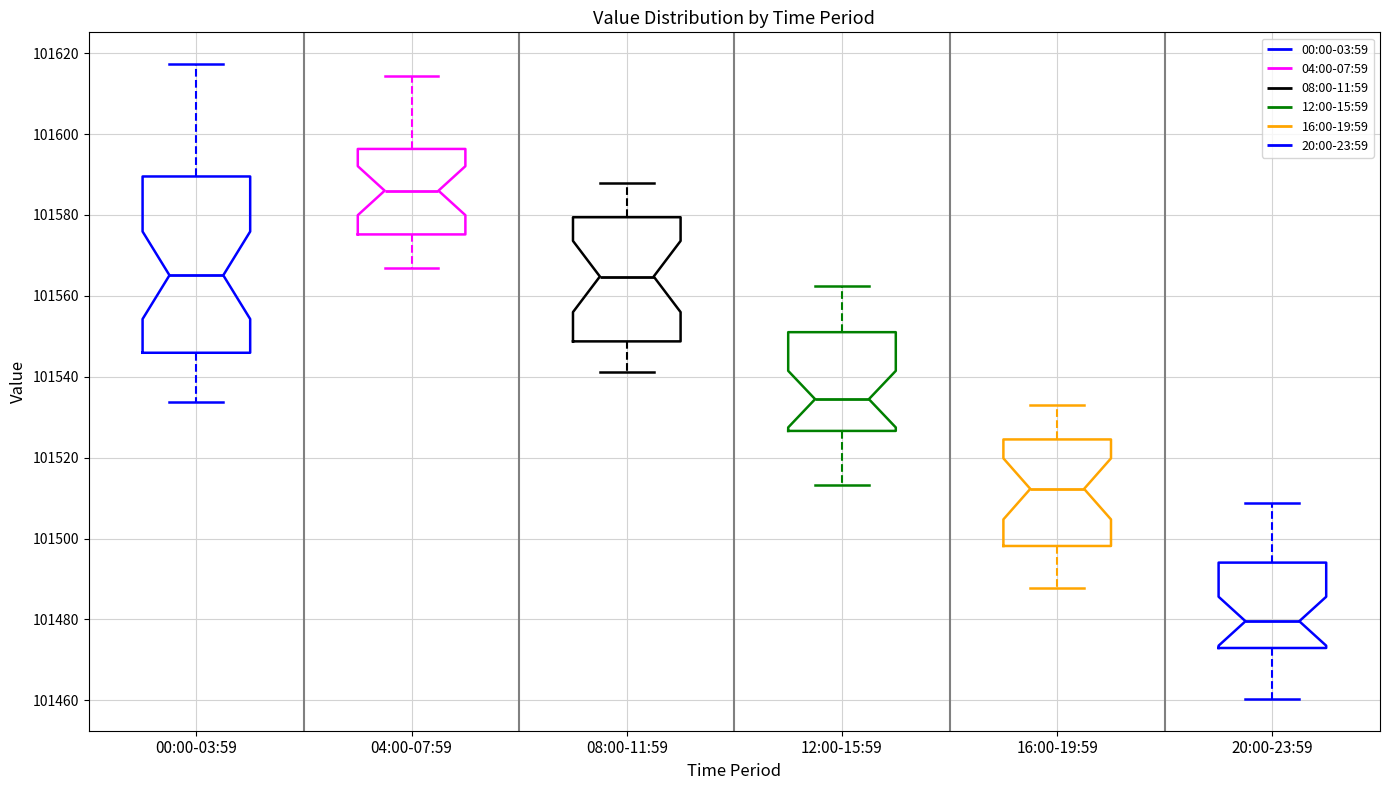

Where does the upper whisker of the box for 04:00-07:59 end on the y-axis? The values are not printed on the chart, so give them approximately, as read against the axis.

101614